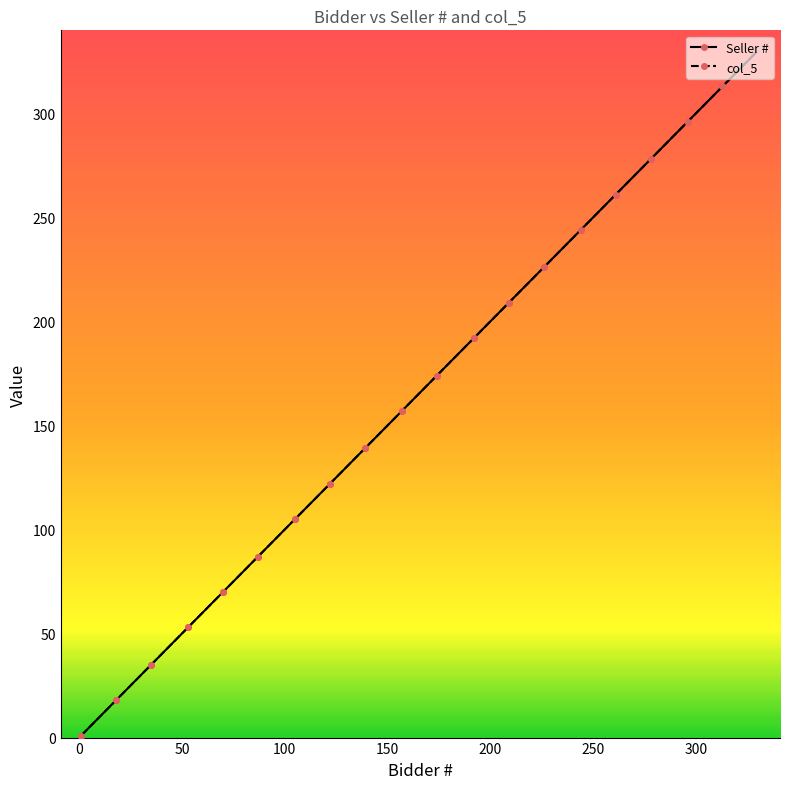

What is the sum of all col_5 values?

3311